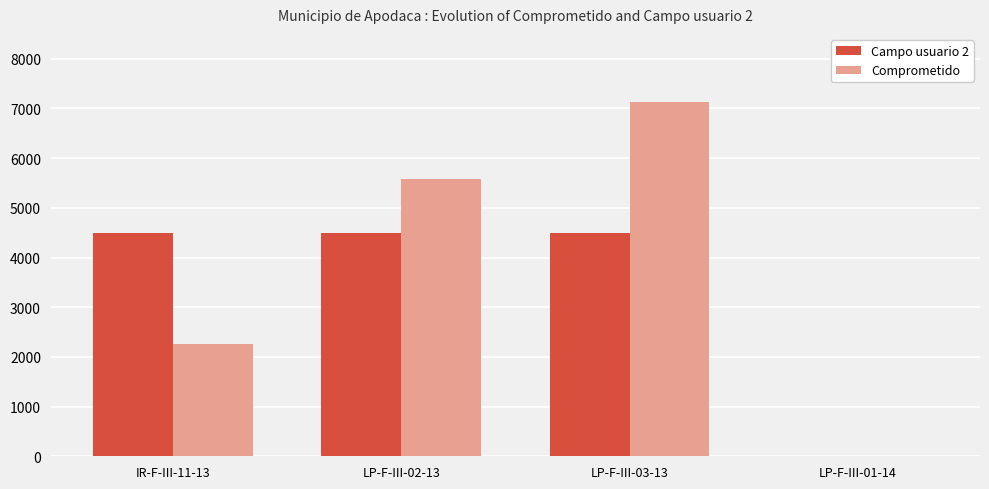

Is the value of Comprometido at IR-F-III-11-13 greater than the value of Campo usuario 2 at LP-F-III-03-13?

No